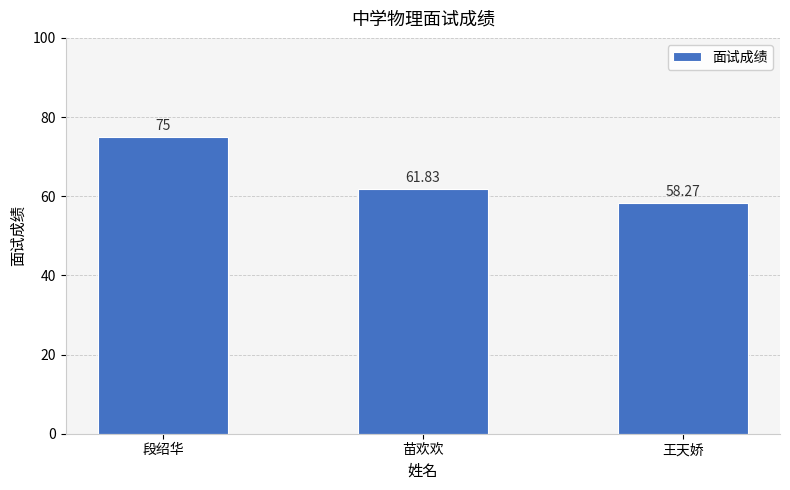

What is the greatest value displayed?

75.0